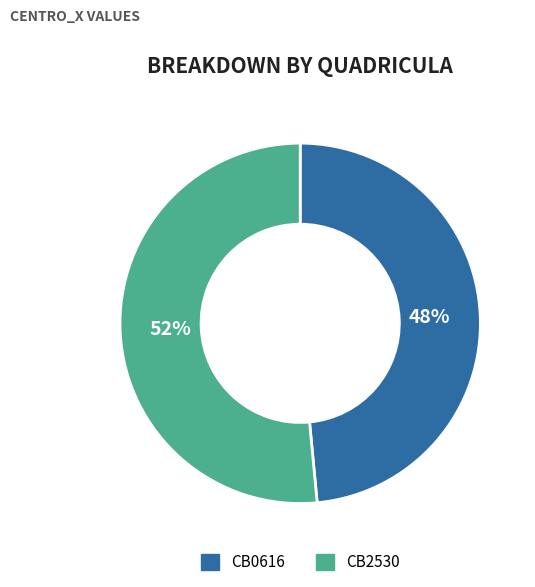

Which slice is the largest?

CB2530